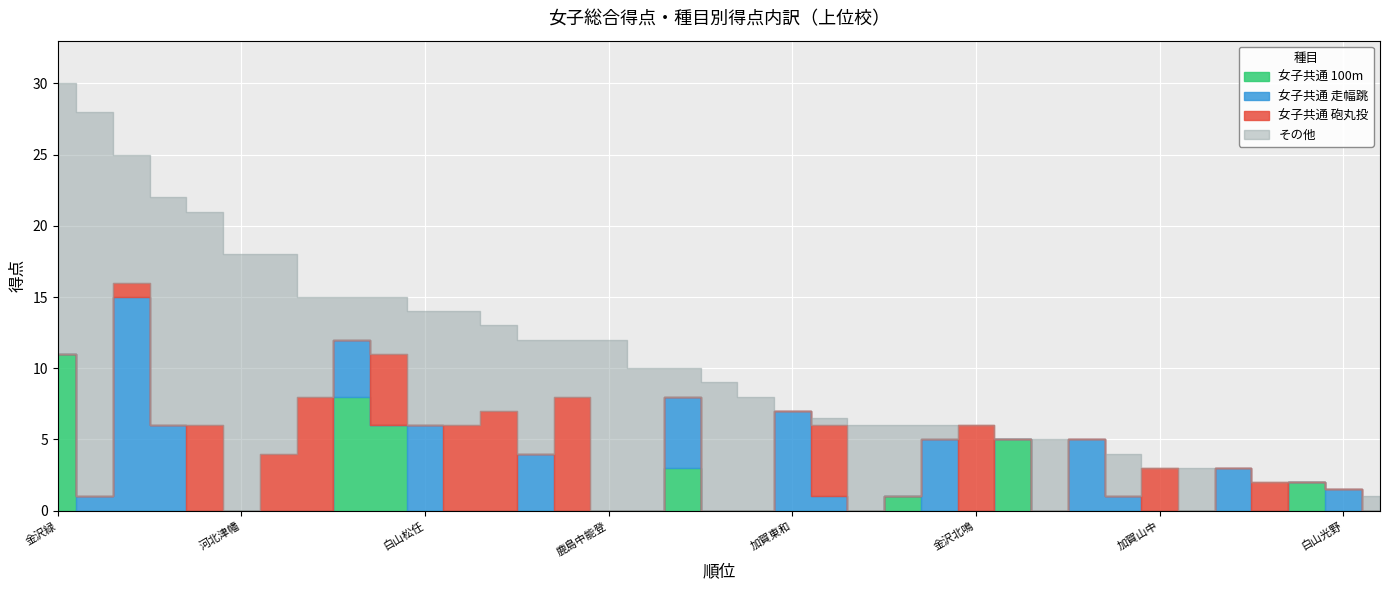

In 女子共通 砲丸投, how many points are lower than both neighbors (excluding endpoints)?

5